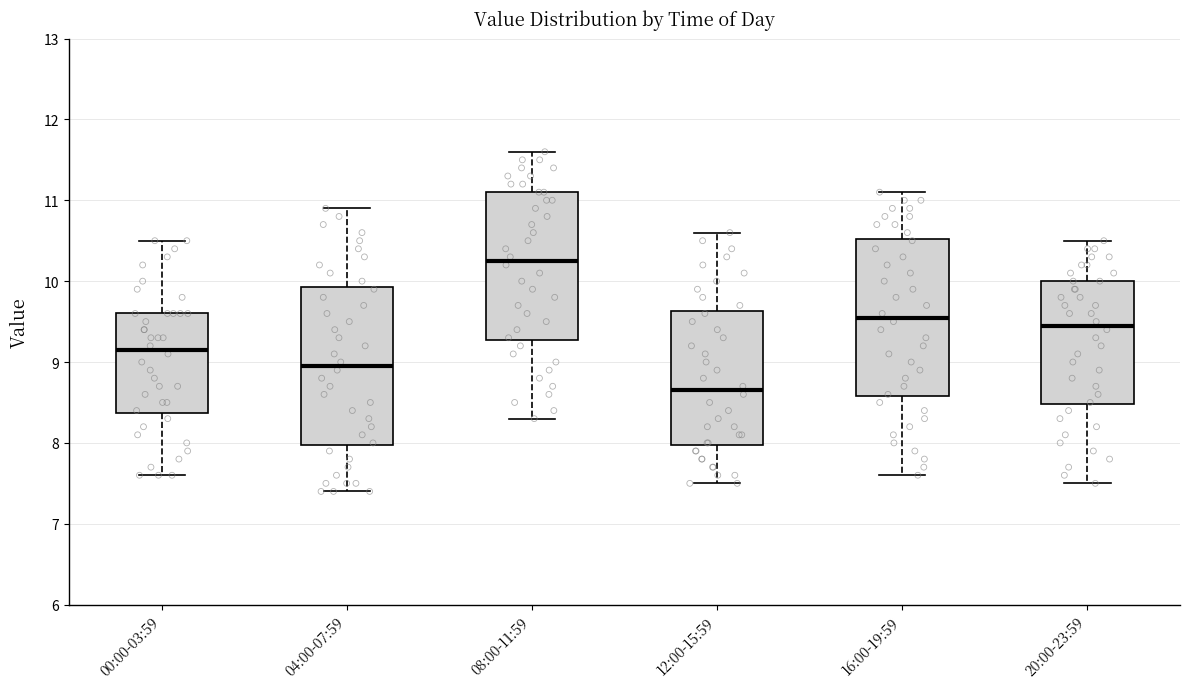

Reading left to right, transcribe this box plot: for each box, give where its median line is, the range the box spans, and where its two whiskers end, as read against the y-axis. The values are not printed on the chart, so give them approximately, as read against the axis.

00:00-03:59: median 9.2, box 8.4 to 9.6, whiskers 7.6 to 10.5
04:00-07:59: median 9.0, box 8.0 to 9.9, whiskers 7.4 to 10.9
08:00-11:59: median 10.3, box 9.3 to 11.1, whiskers 8.3 to 11.6
12:00-15:59: median 8.7, box 8.0 to 9.6, whiskers 7.5 to 10.6
16:00-19:59: median 9.6, box 8.6 to 10.5, whiskers 7.6 to 11.1
20:00-23:59: median 9.5, box 8.5 to 10.0, whiskers 7.5 to 10.5